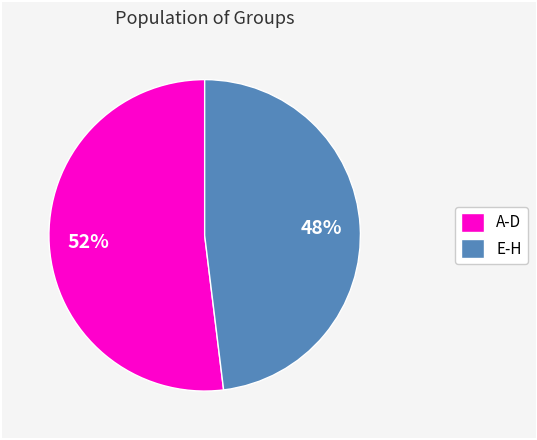

Approximately how many times larger is the value at E-H compared to A-D?

0.9